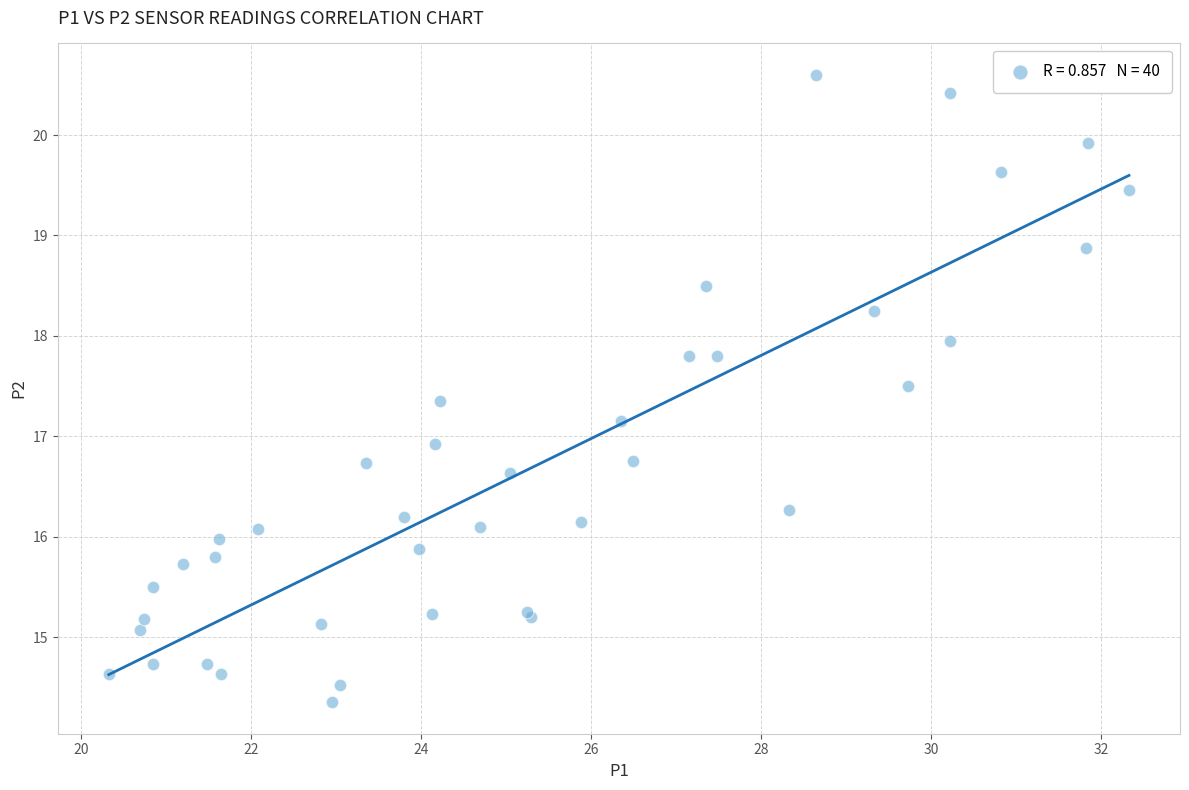

What Y value in the scatter plot is closest to 17?

16.9